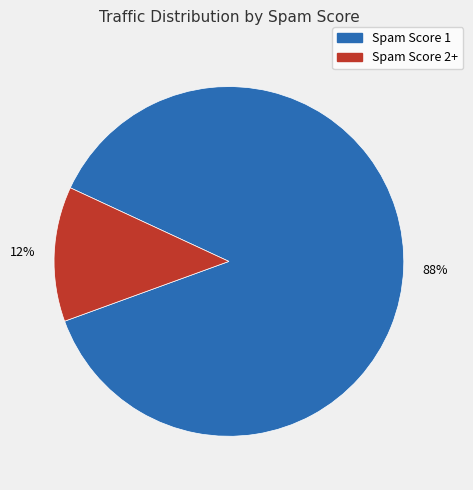

Does any single category account for the majority?

Yes